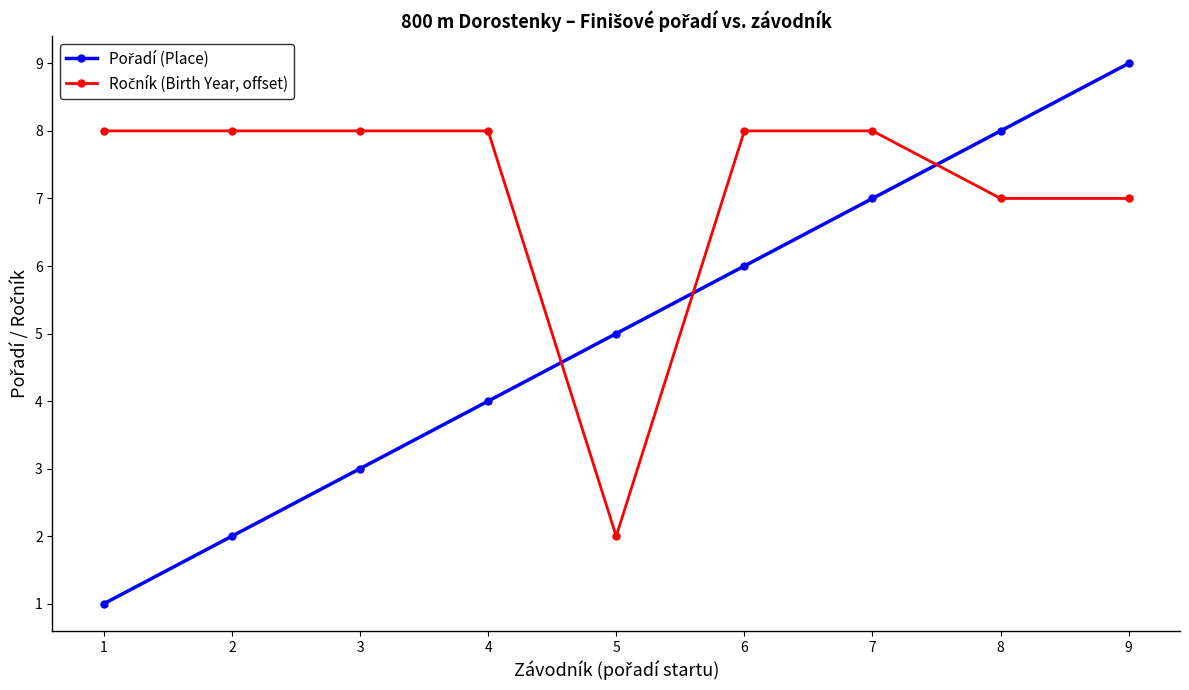

What is the maximum value shown in the chart?

9